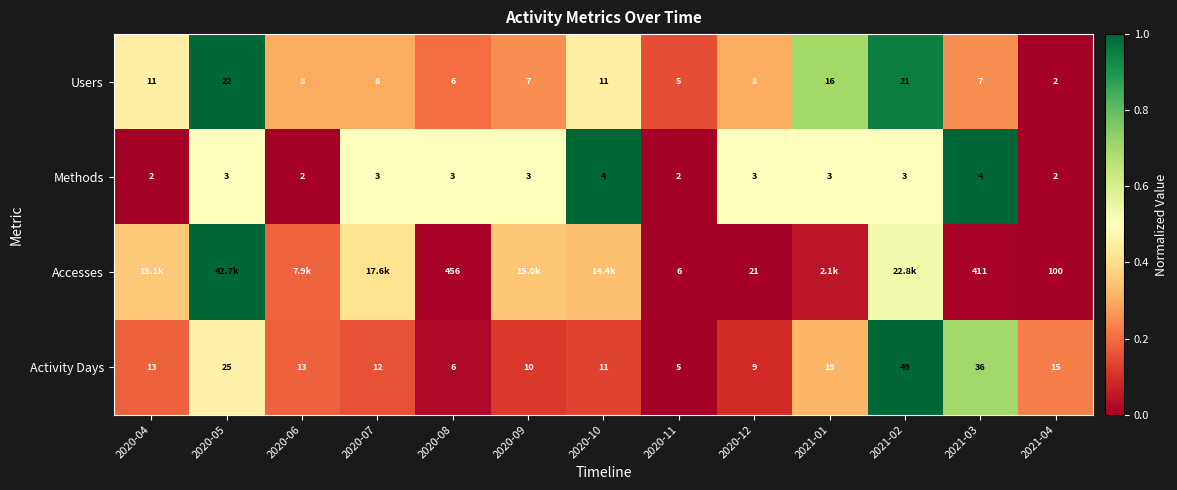

At 2020-12, list the series in order from smallest to largest.

Methods, Users, Activity Days, Accesses